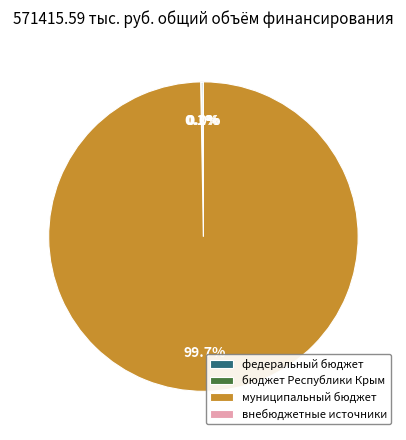

The внебюджетные источники slice represents 0% of the pie. True or false?

True